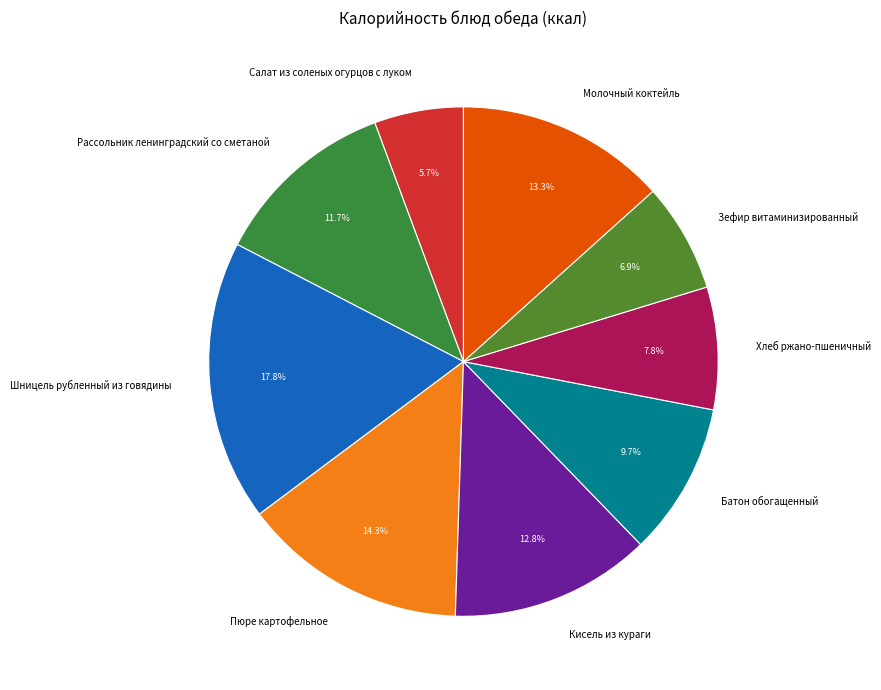

Between Кисель из кураги and Хлеб ржано-пшеничный, which is larger?

Кисель из кураги